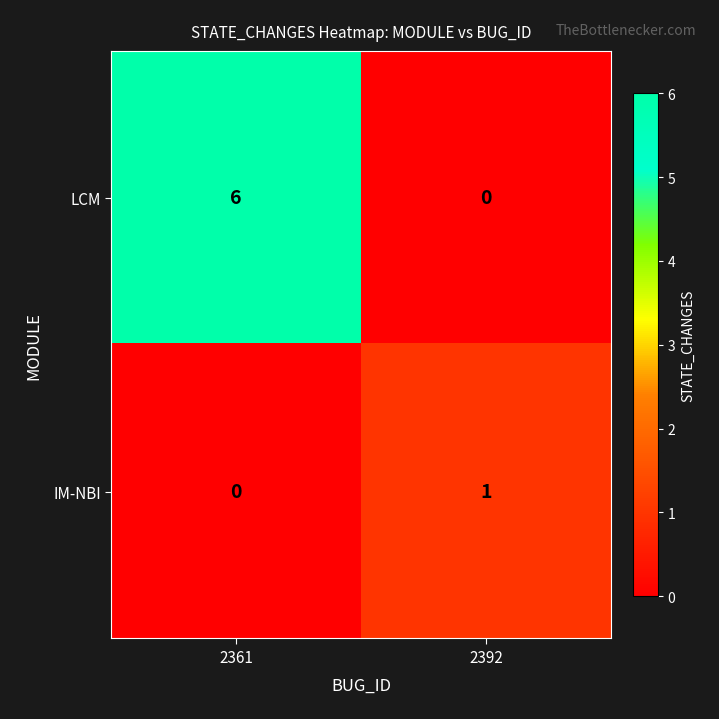

Which series has the largest range (max minus min)?

LCM